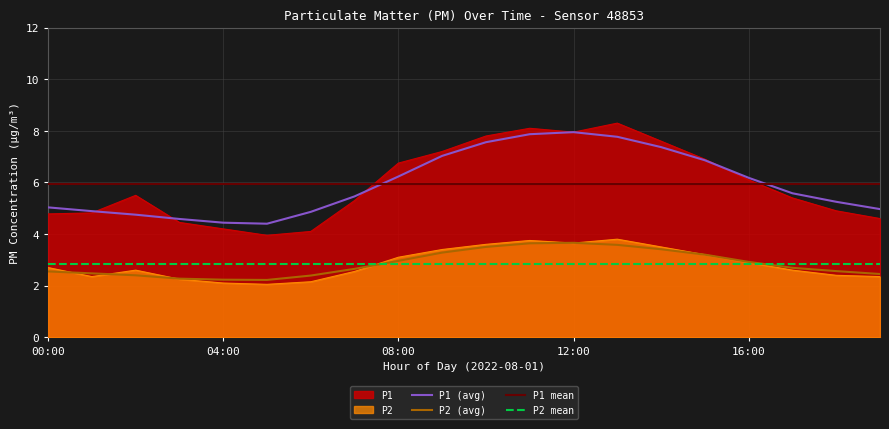

Rank the categories by P2 value from lowest to highest.

05:00, 04:00, 06:00, 03:00, 01:00, 19:00, 18:00, 07:00, 02:00, 17:00, 00:00, 16:00, 08:00, 15:00, 09:00, 14:00, 10:00, 12:00, 11:00, 13:00